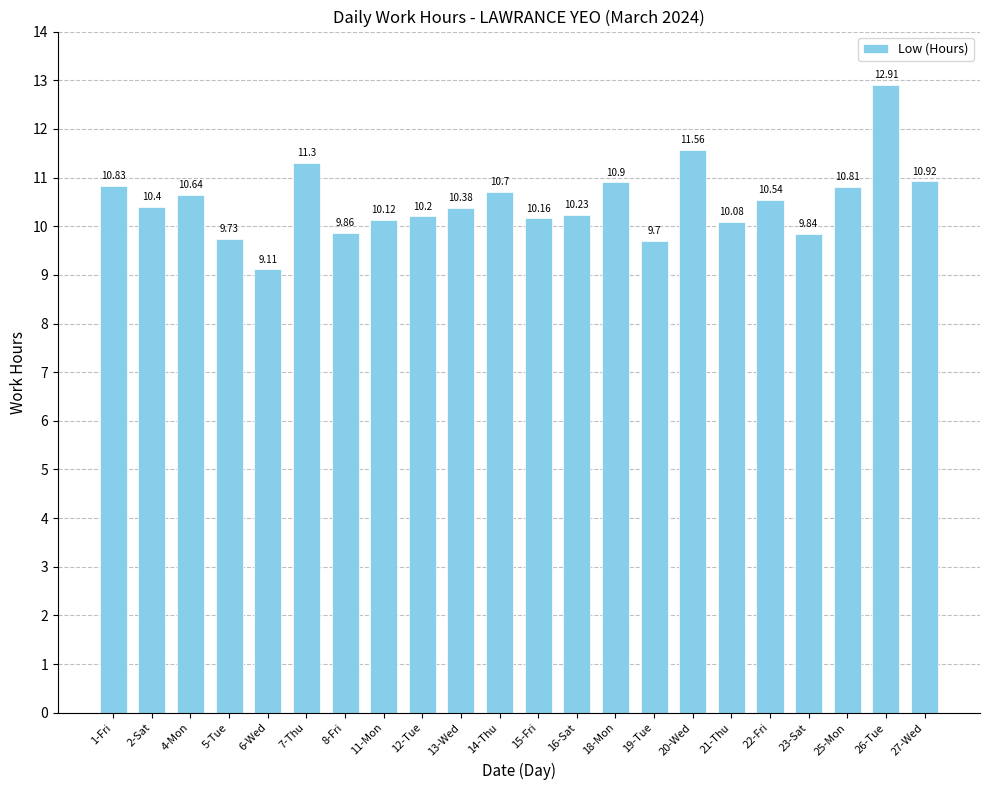

List the labels in order of value, smallest first.

6-Wed, 19-Tue, 5-Tue, 23-Sat, 8-Fri, 21-Thu, 11-Mon, 15-Fri, 12-Tue, 16-Sat, 13-Wed, 2-Sat, 22-Fri, 4-Mon, 14-Thu, 25-Mon, 1-Fri, 18-Mon, 27-Wed, 7-Thu, 20-Wed, 26-Tue